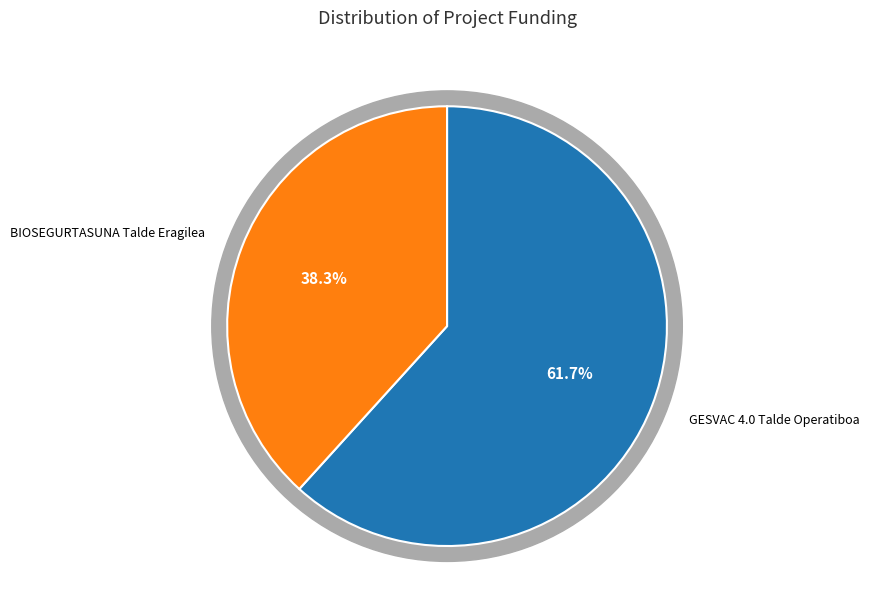

To the nearest percent, what is the average slice percentage?

50%